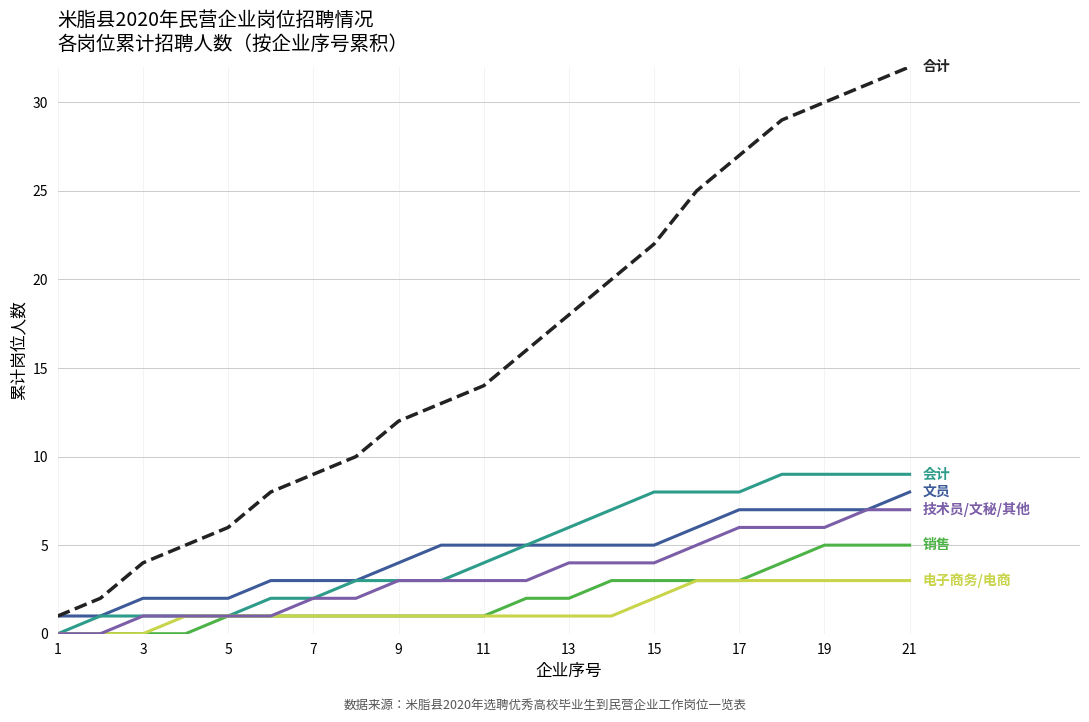

What is the maximum value shown in the chart?

32